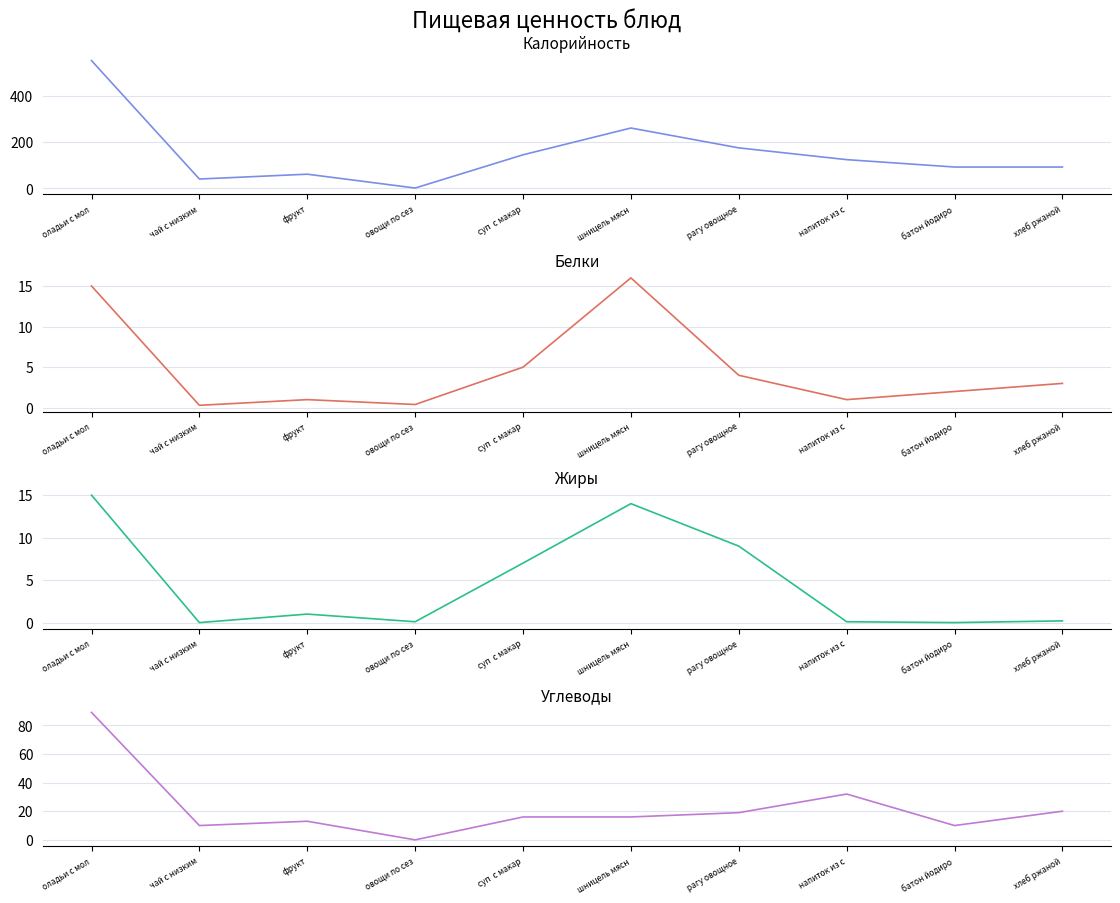

The Калорийность series shows 195.4 at суп  с макар. True or false?

False